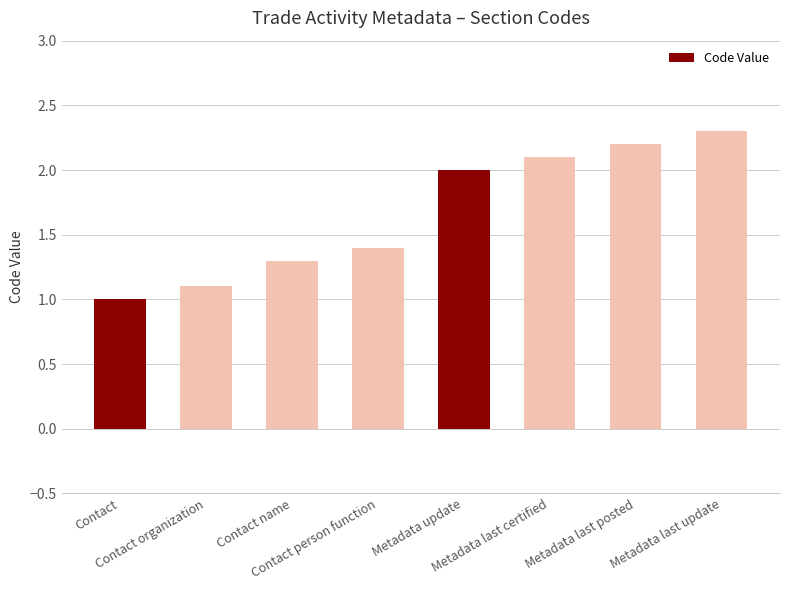

What is the difference between the maximum and minimum values?

1.3